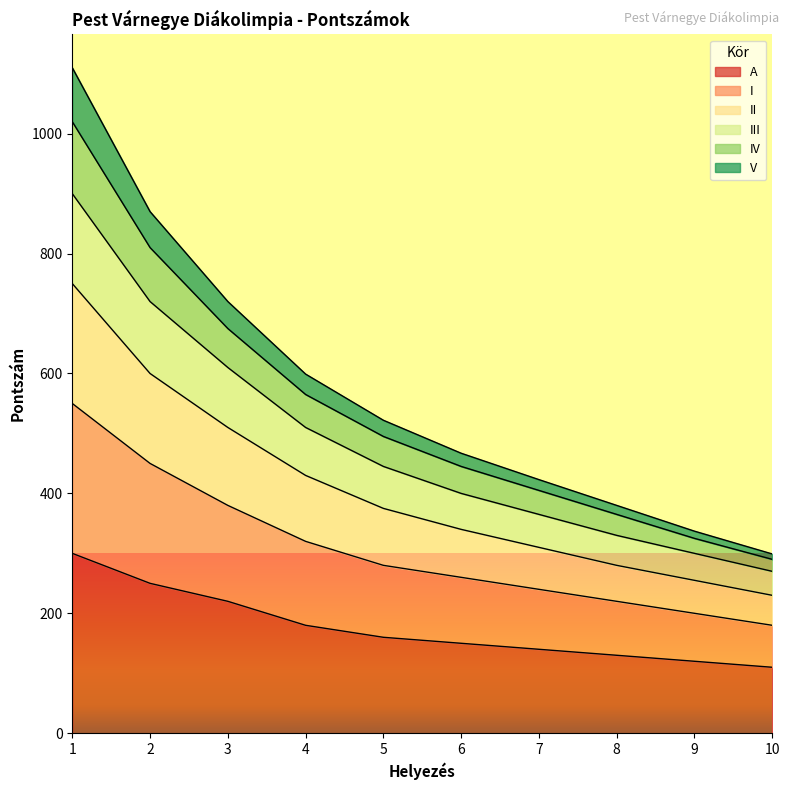

The III series shows 900 at 1. True or false?

True